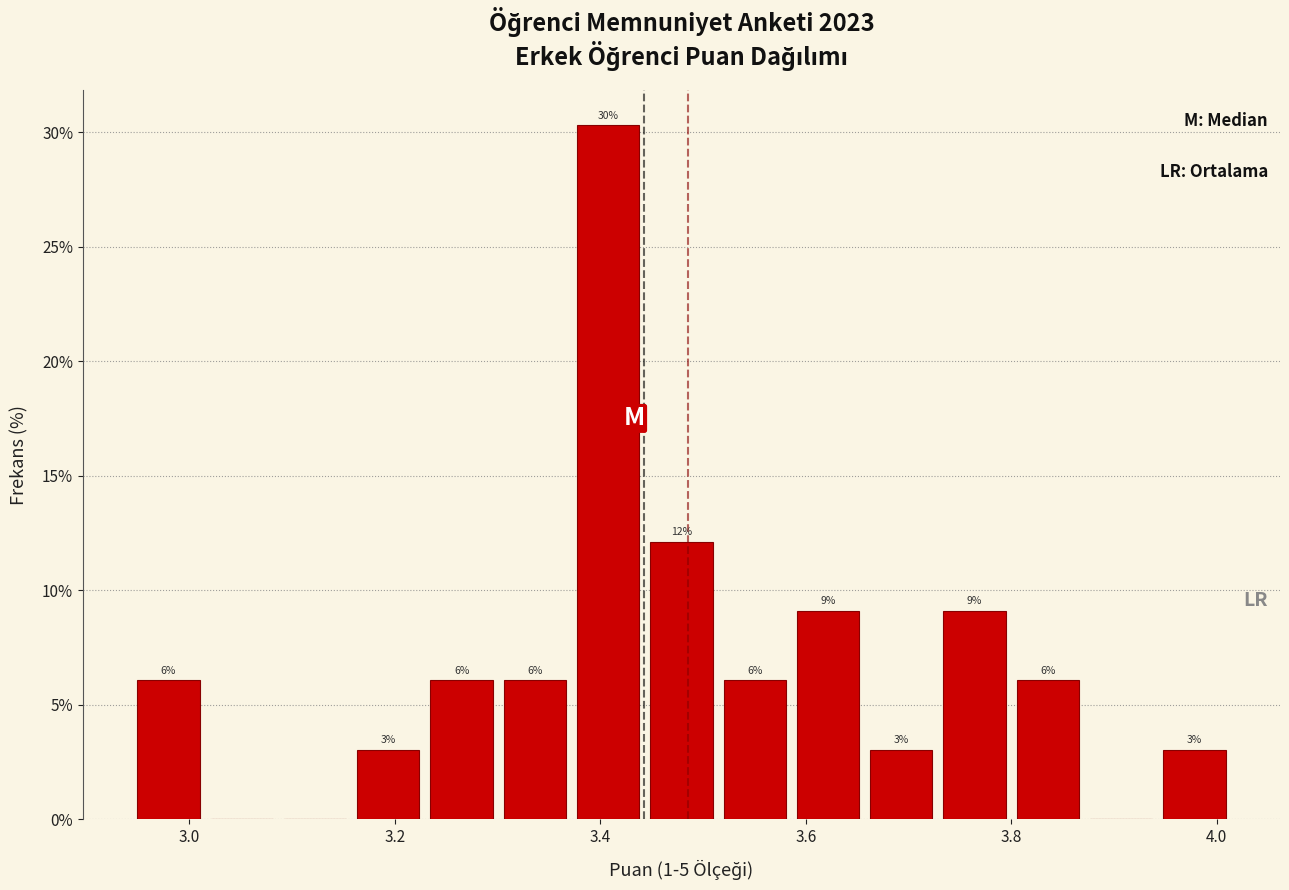

Read against the x-axis, roughly where is the centre of the tallest bar?

3.40